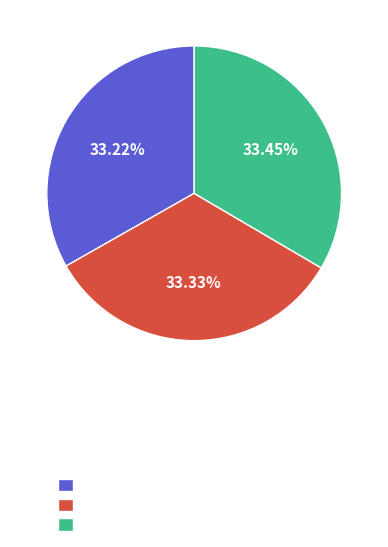

Does any single category account for the majority?

No